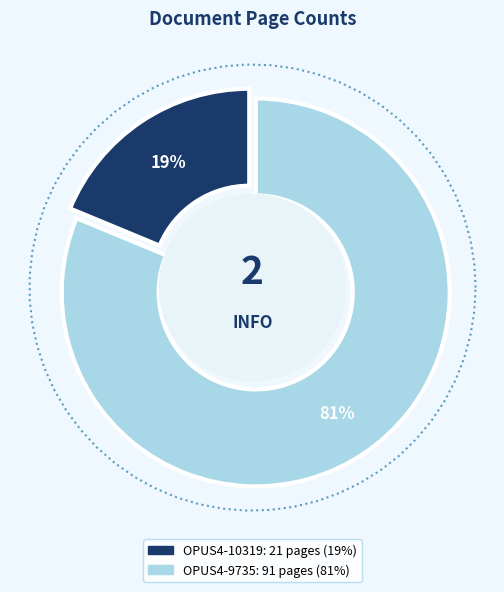

The OPUS4-10319 slice represents 19% of the pie. True or false?

True